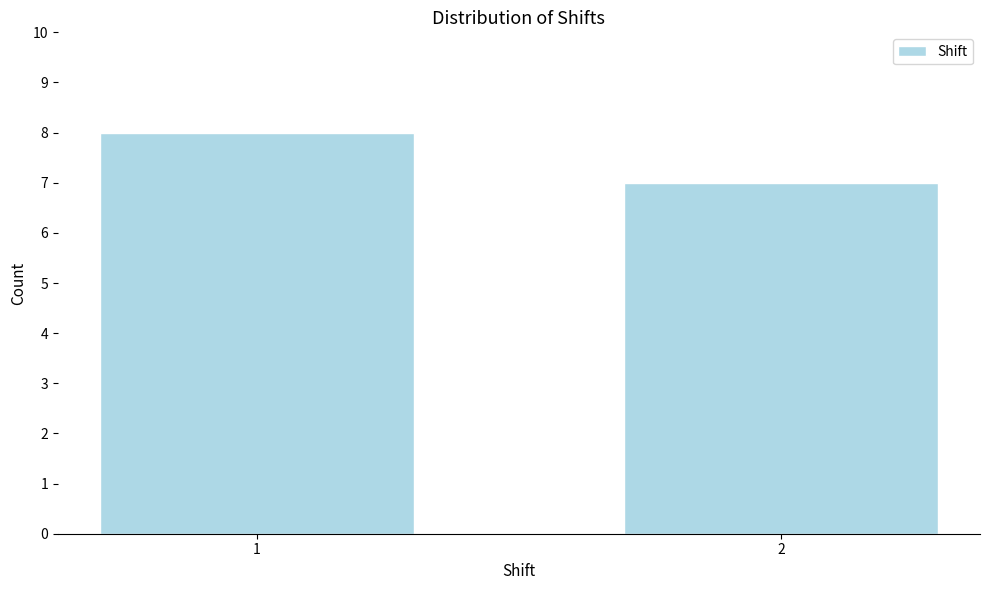

Reading left to right, what are all the values shown in this chart?

1=8	2=7